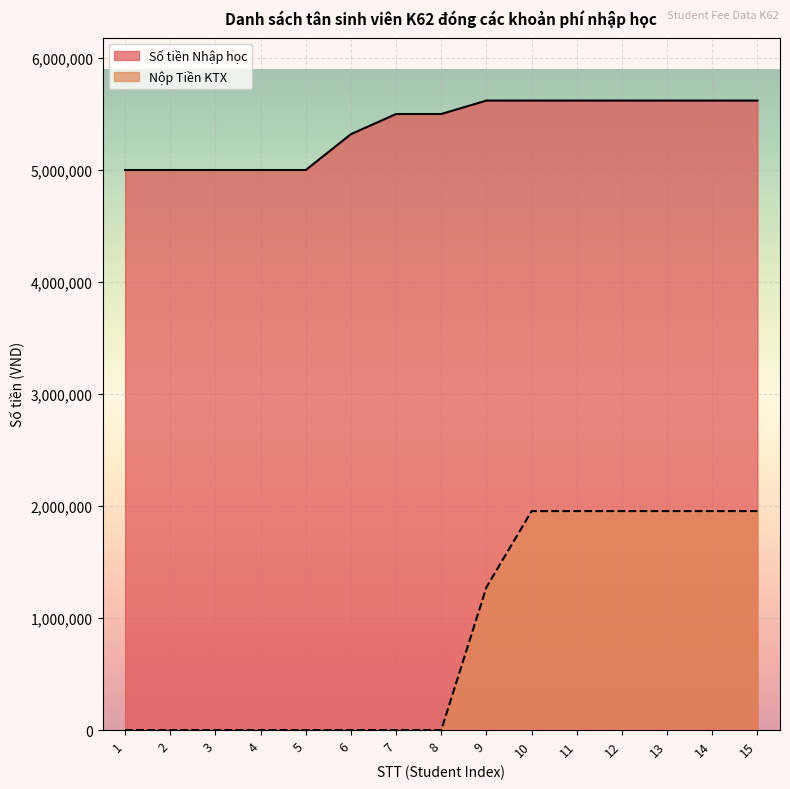

The value of Số tiền Nhập học at 13 is 1663626. True or false?

False